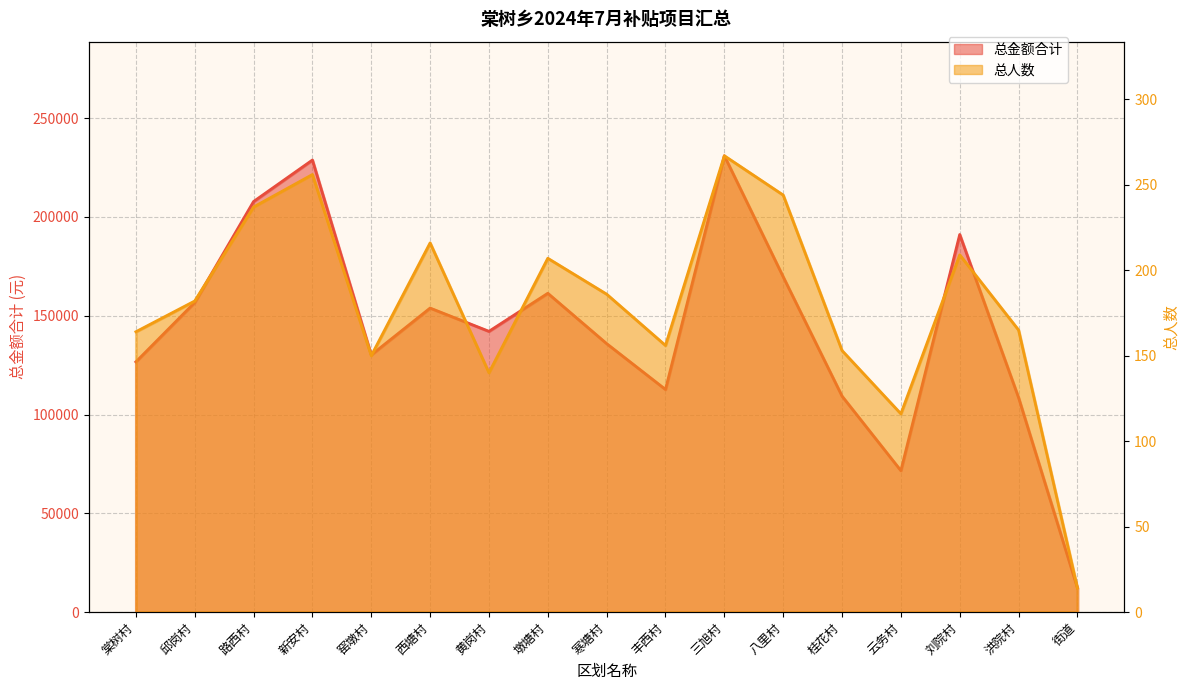

What is the difference between the maximum and minimum values in the 总金额合计 series?

218815.2